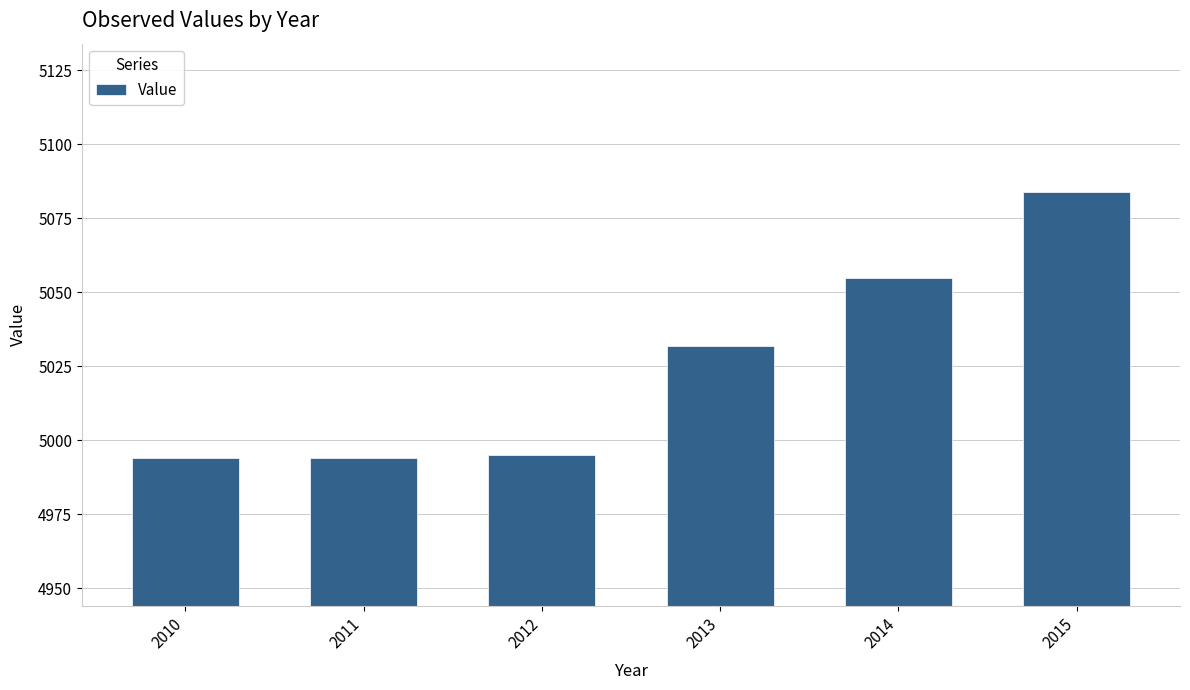

What is the change in value from 2011 to 2014?

+61